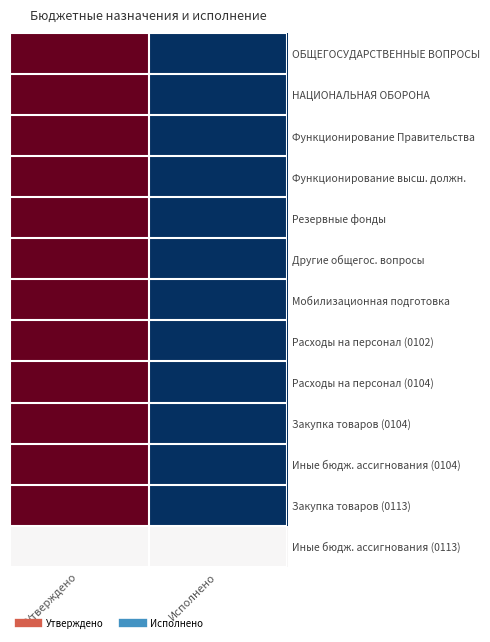

Which series has the largest total across all categories?

НАЦИОНАЛЬНАЯ ОБОРОНА